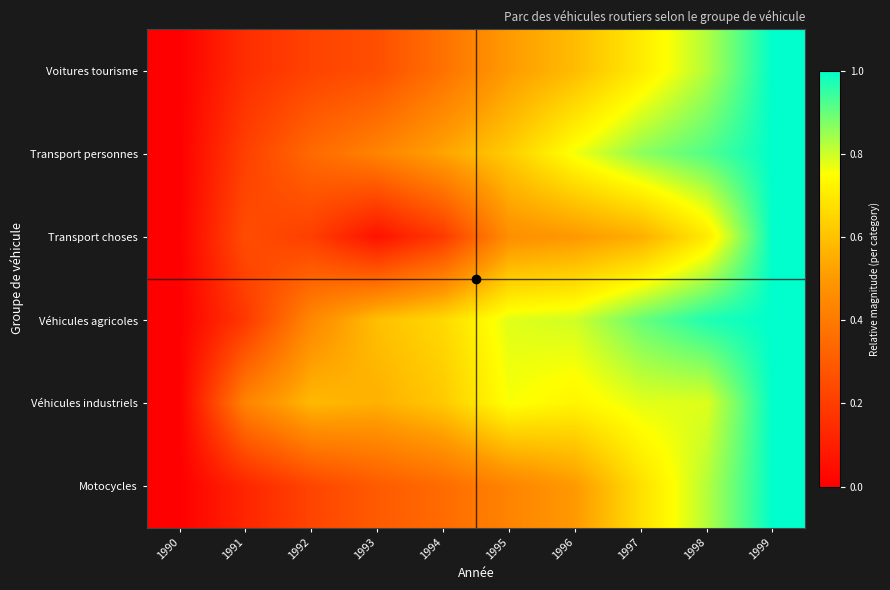

How many distinct data groups are displayed?

6